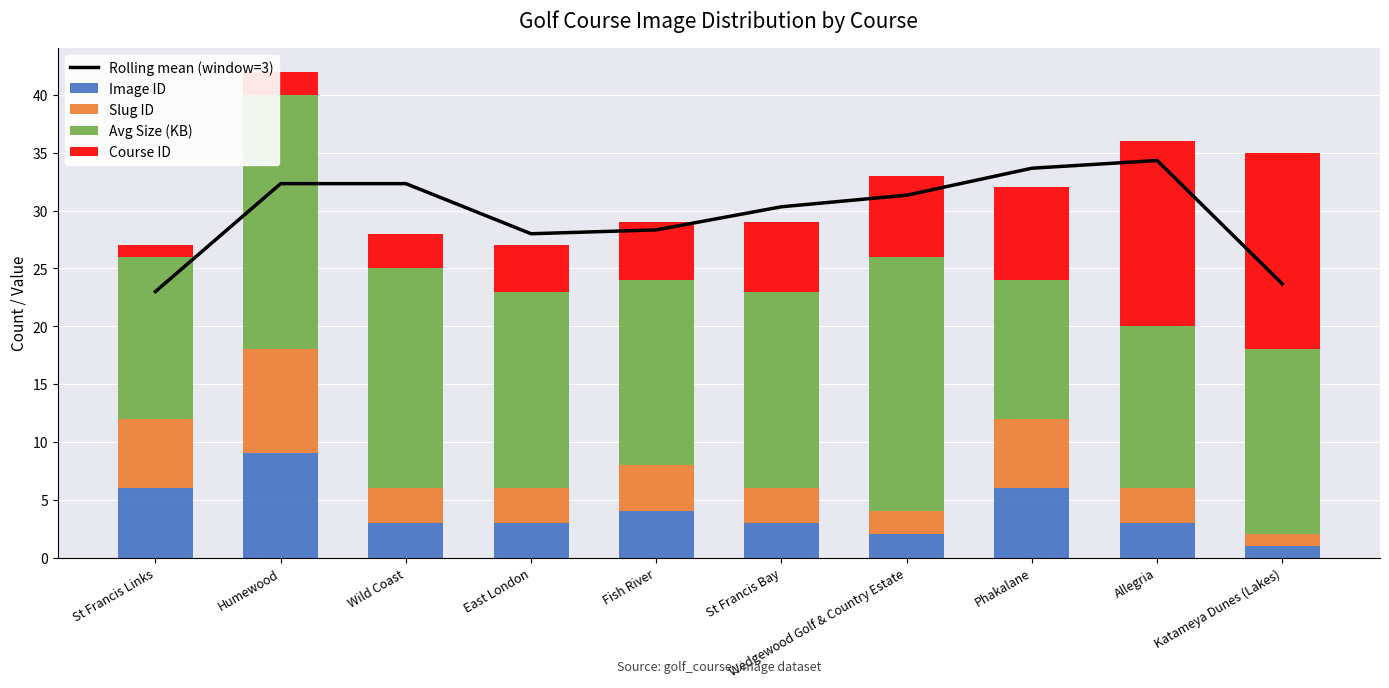

Rank the categories by Avg Size (KB) value from highest to lowest.

Humewood, Wedgewood Golf & Country Estate, Wild Coast, East London, St Francis Bay, Fish River, Katameya Dunes (Lakes), St Francis Links, Allegria, Phakalane